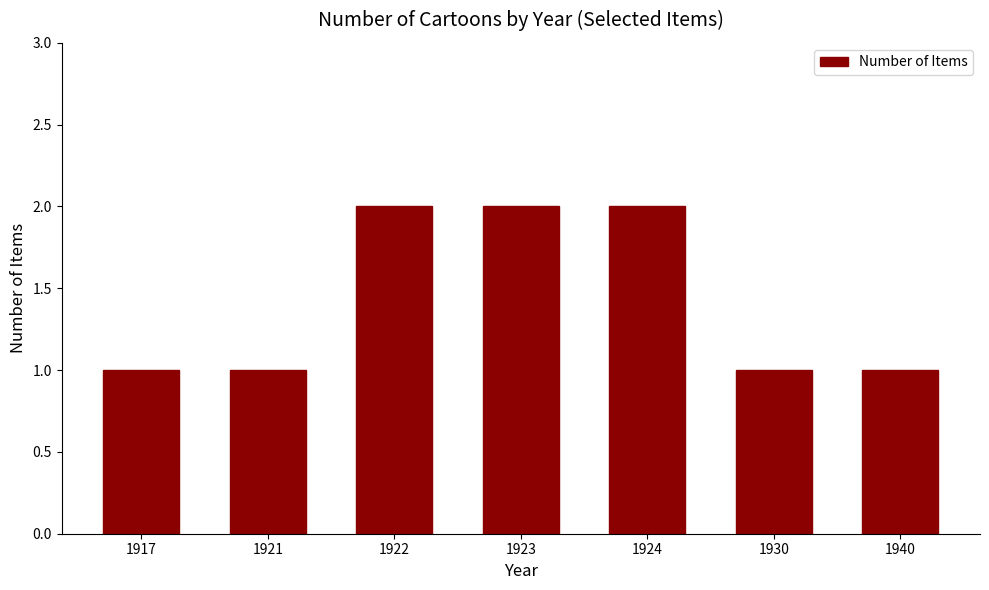

True or false: the data shows 0 at 1921.

False